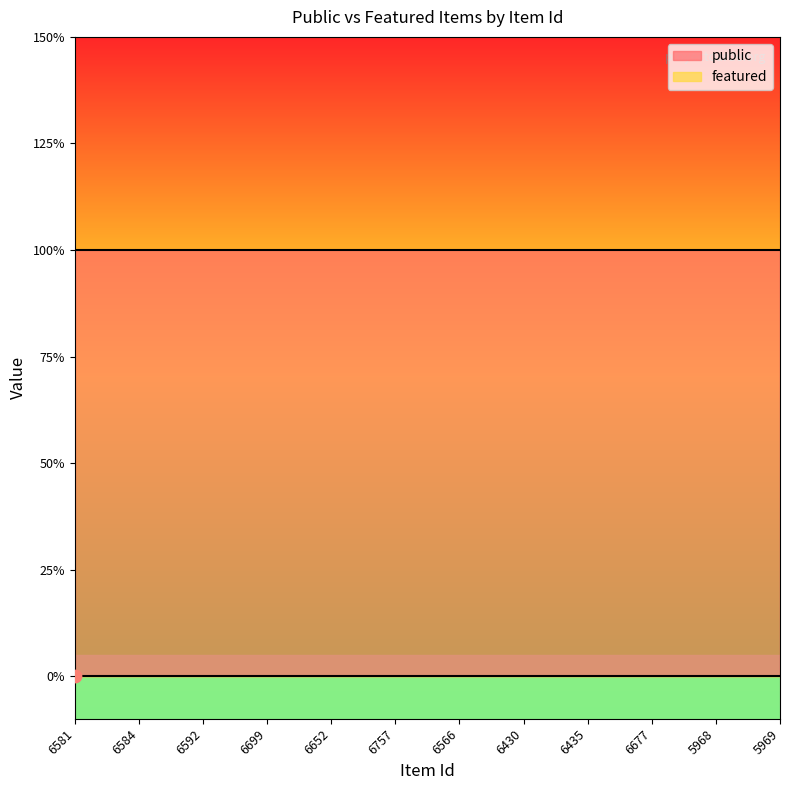

What are all the series names shown in the legend?

public, featured